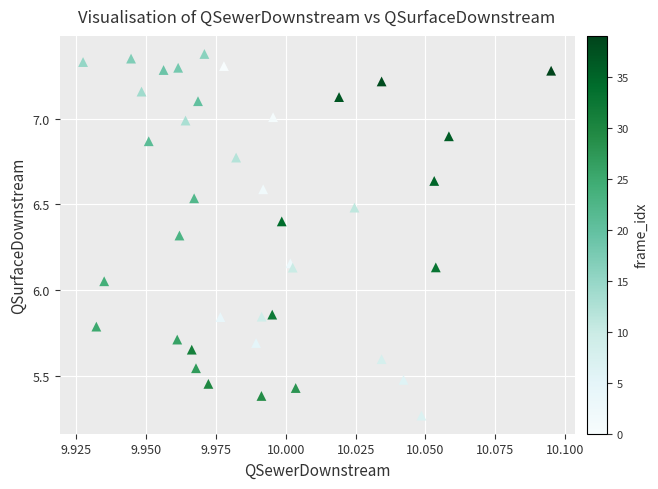

What is the range of Y values (max minus min)?

2.1